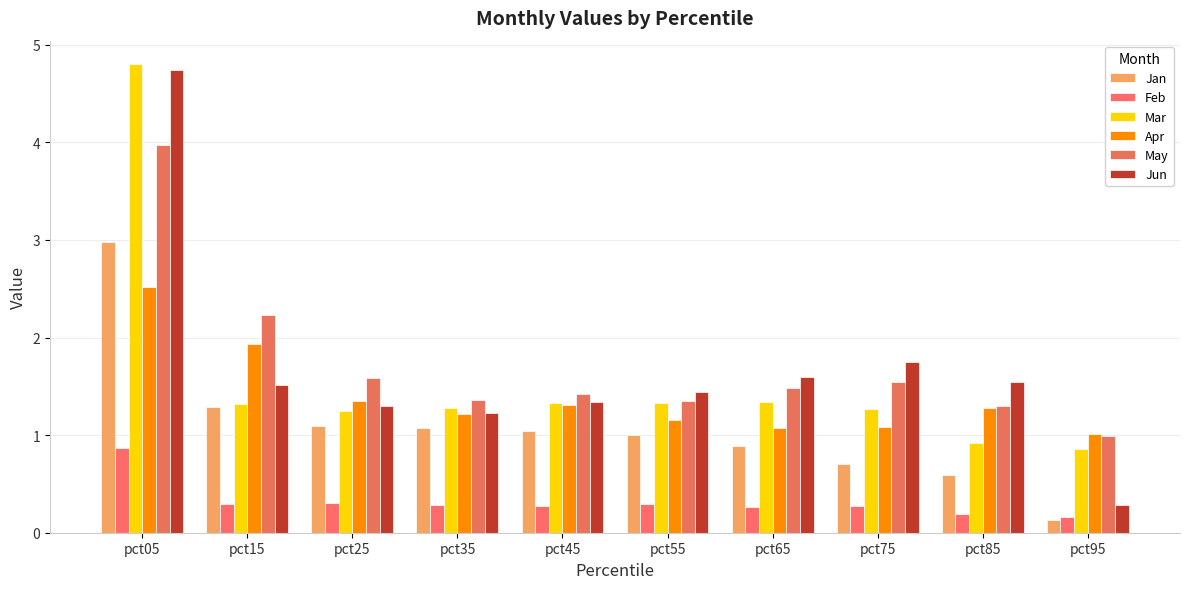

Between pct55 and pct35, which is larger?

pct35